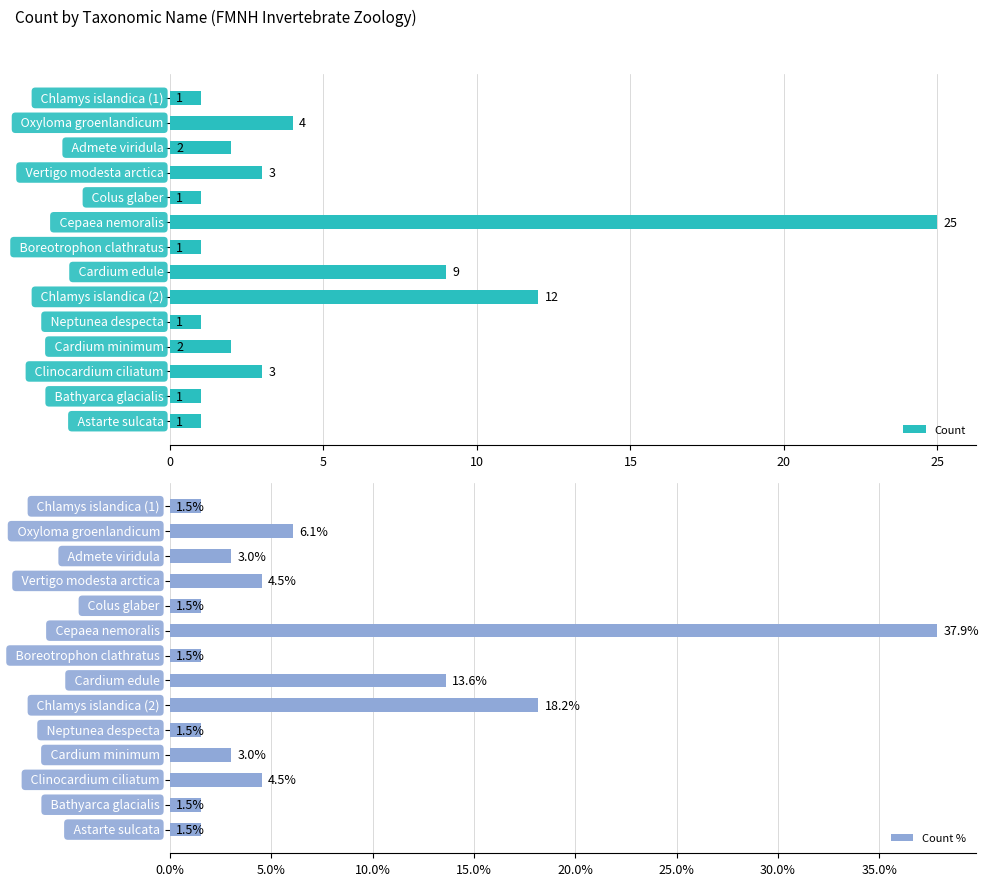

True or false: Count % has a value of 0.9 at 30.

False